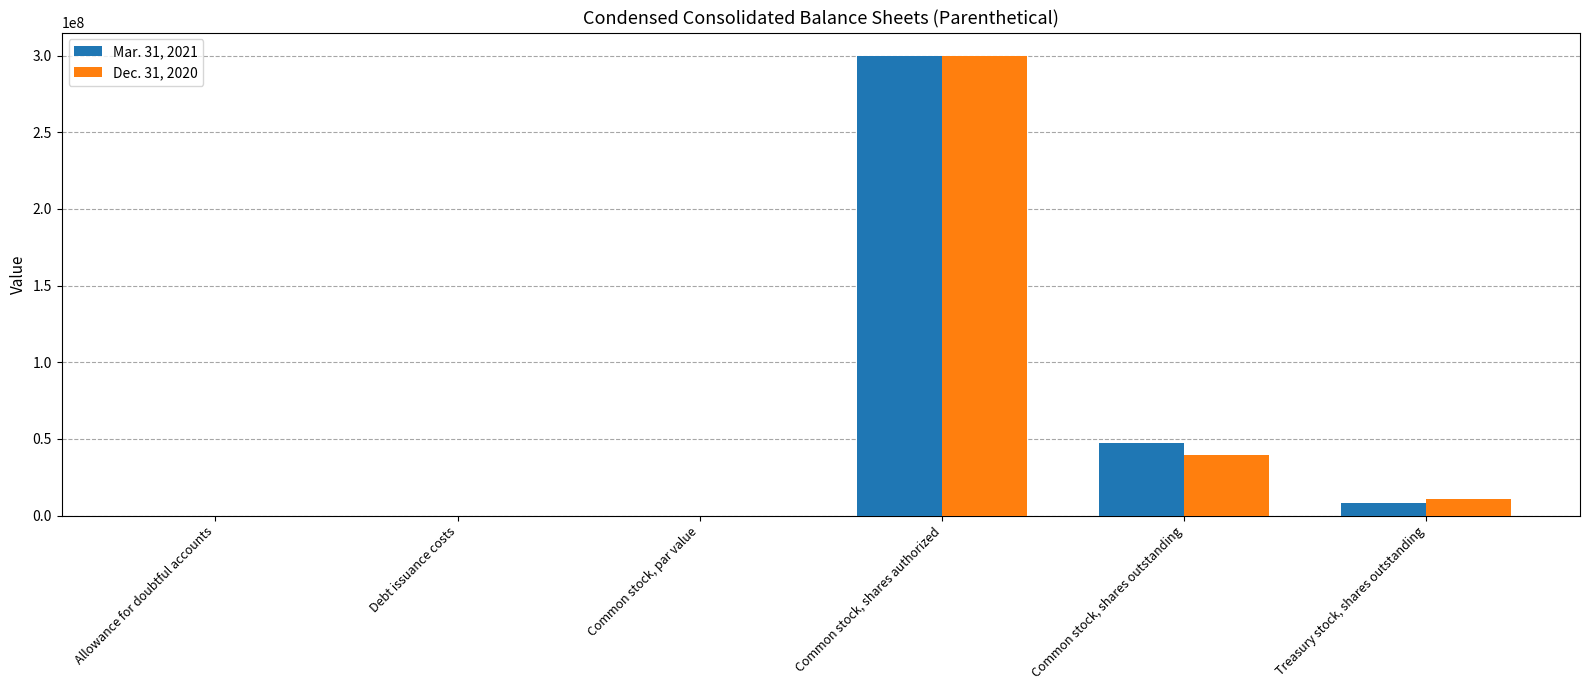

Where is Mar. 31, 2021 nearest to the value 150000000?

Common stock, shares outstanding